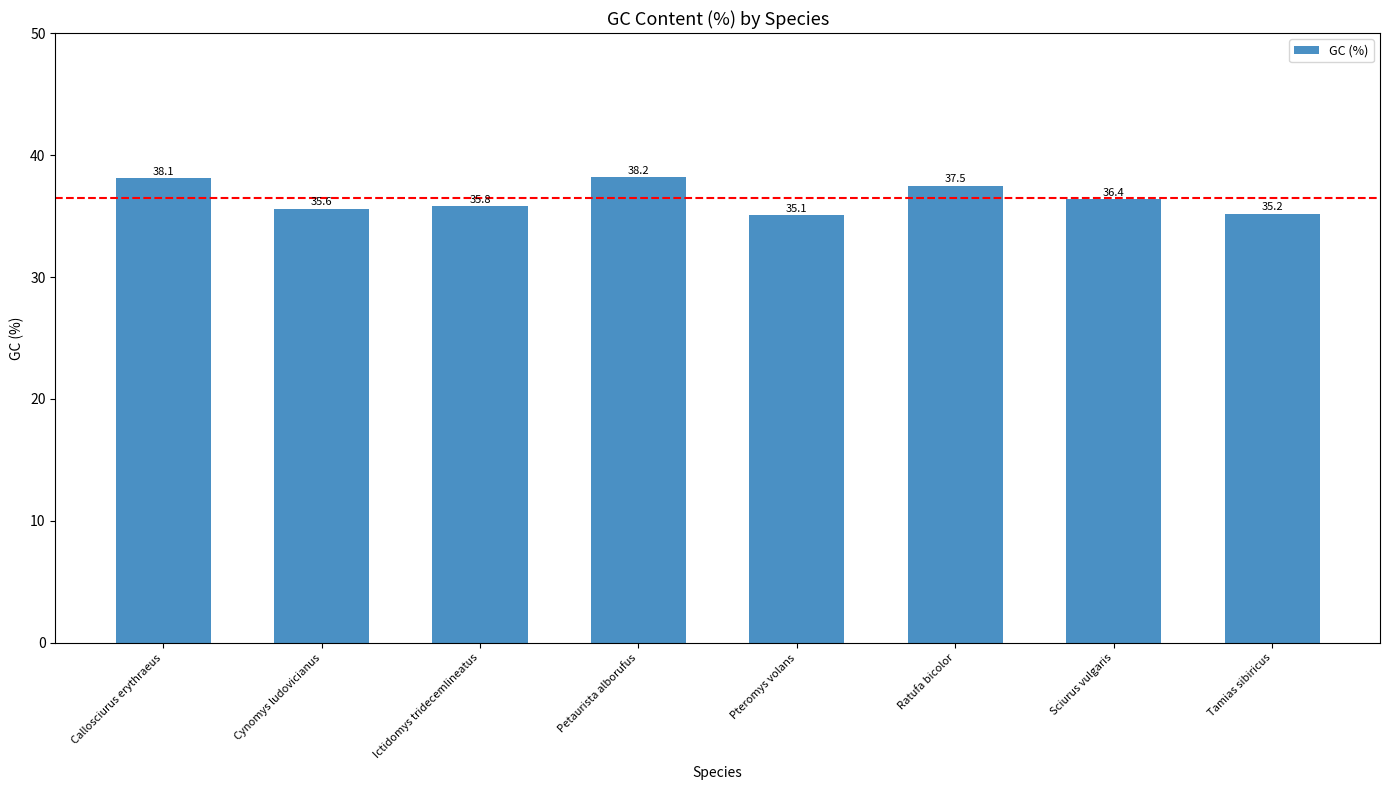

Are the bars horizontal?

No